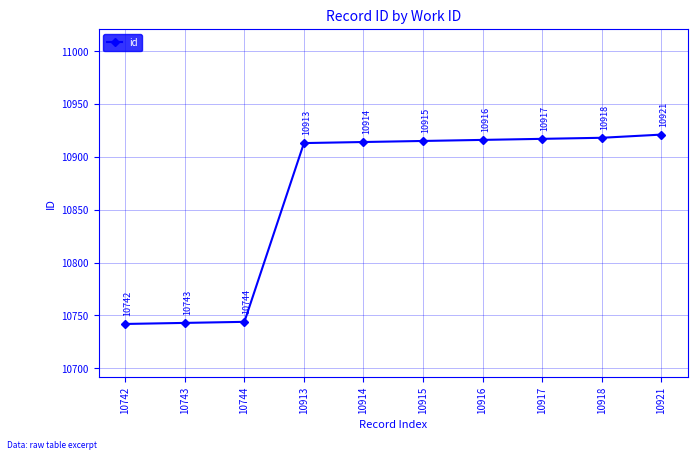

What is the sum of all values?

108643